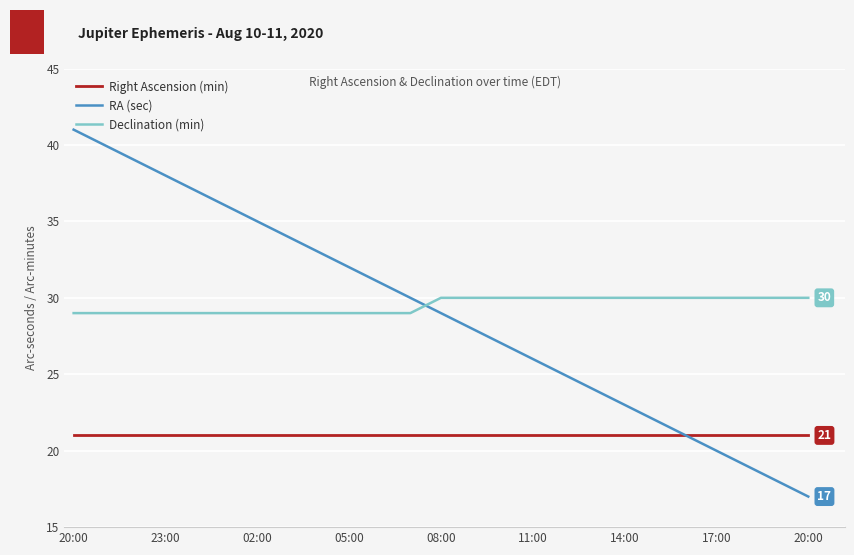

At how many categories does at least one series exceed 17?

25